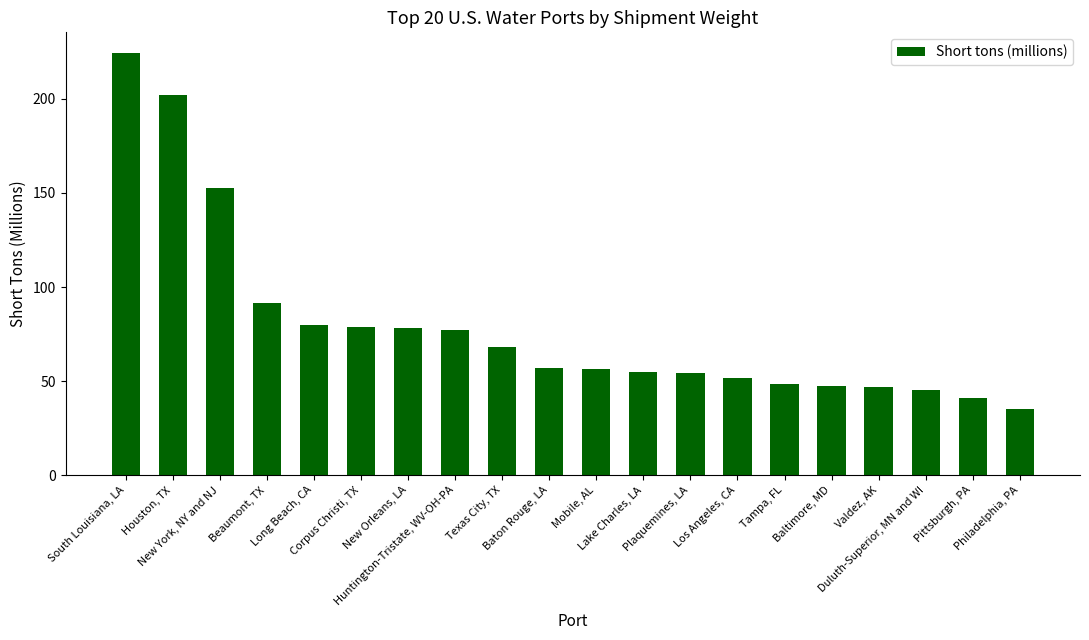

At which category does the chart reach its peak across all series?

South Louisiana, LA